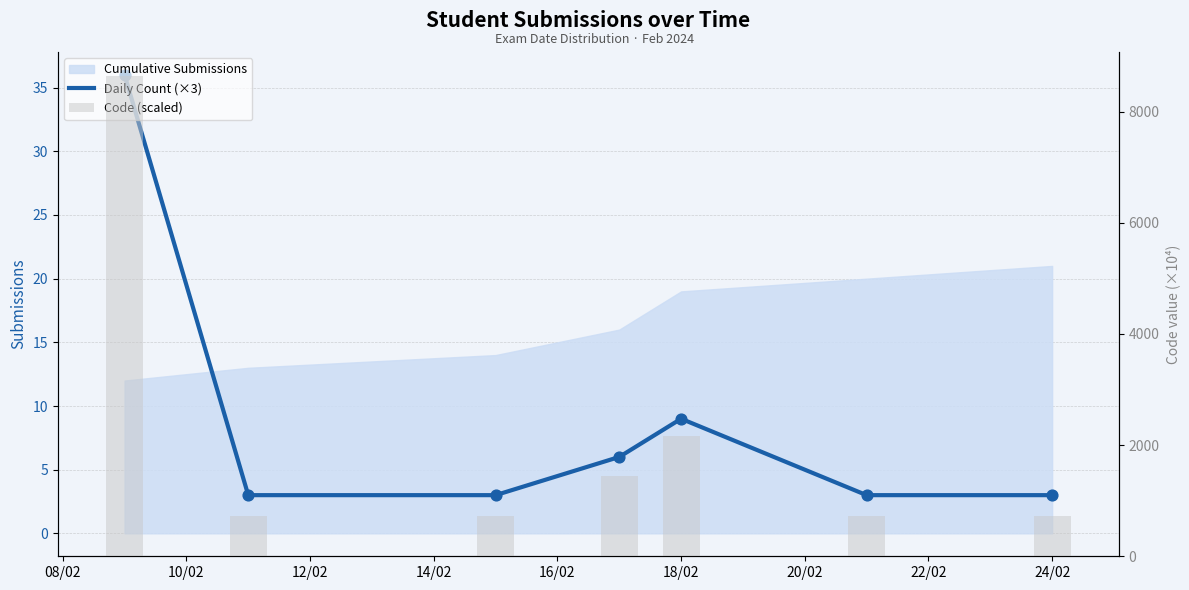

Is the value of Daily Count (×3) at 10/02 greater than the value of Code (scaled) at 18/02?

No